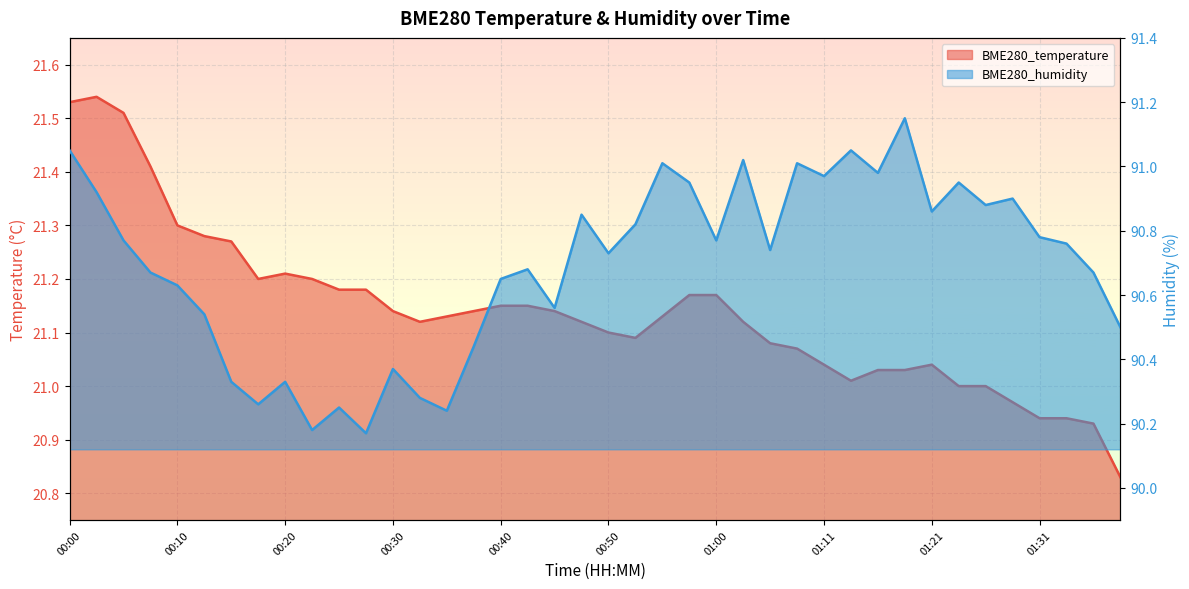

What is the difference between the BME280_humidity values at 00:30 and 00:18?

0.1